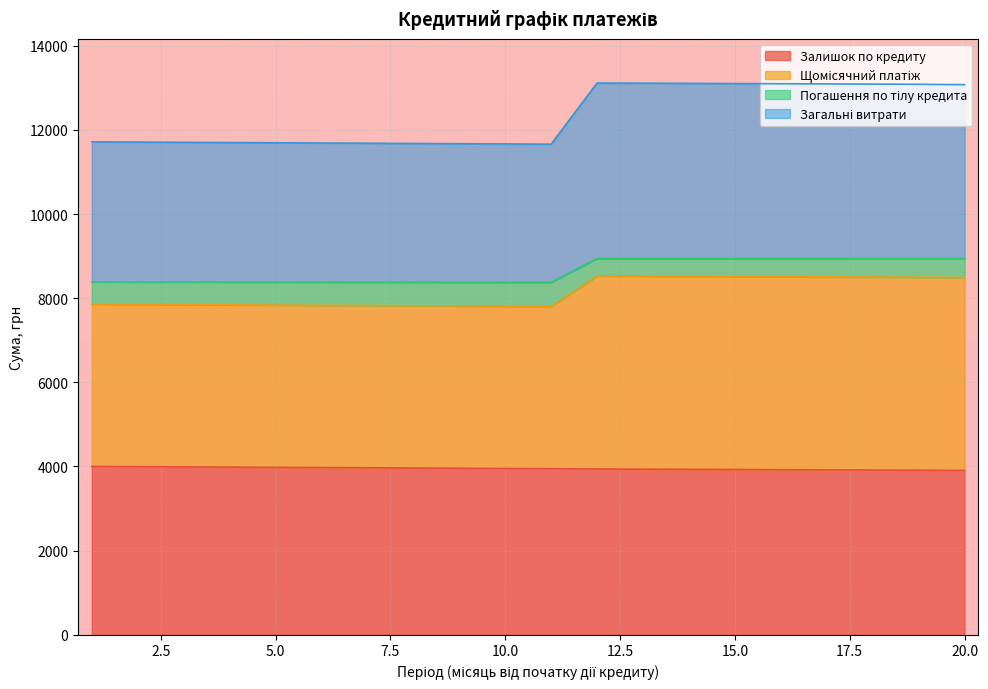

True or false: Загальні витрати and Щомісячний платіж cross at least once.

False